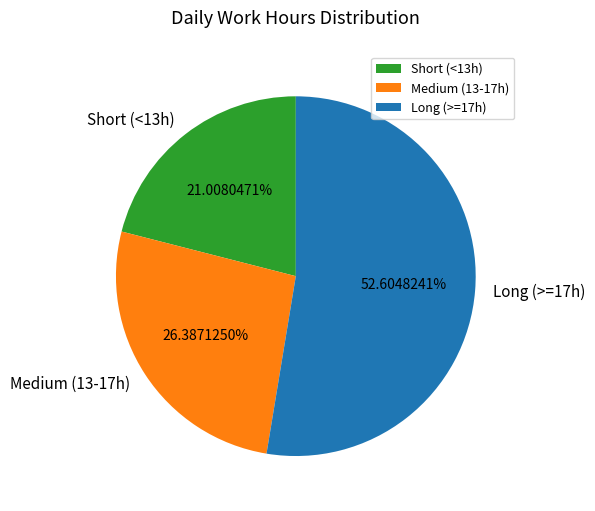

Combined, do Medium (13-17h) and Short (<13h) account for over 50%?

No